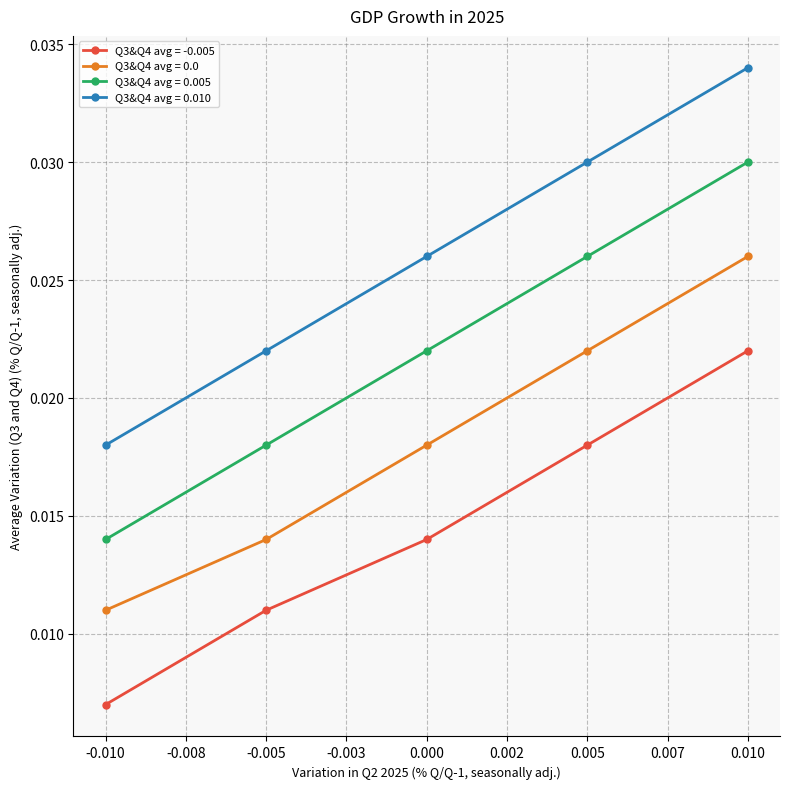

True or false: Q3&Q4 avg = 0.005 has more than 0 interior local peaks.

False